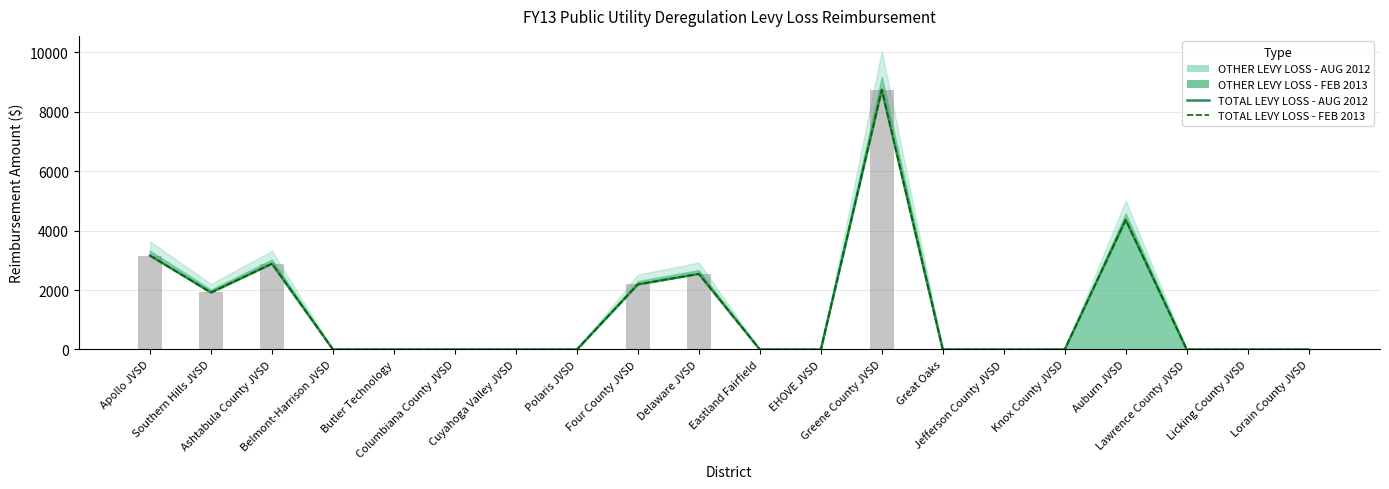

How many data points in TOTAL LEVY LOSS - AUG 2012 are above 0?

7